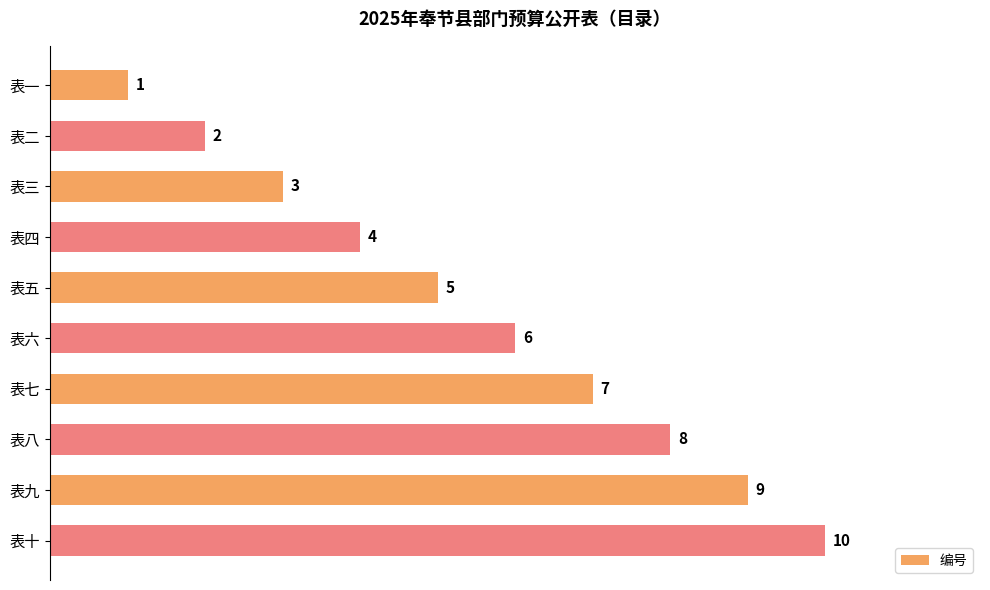

How many categories are shown in the chart?

10